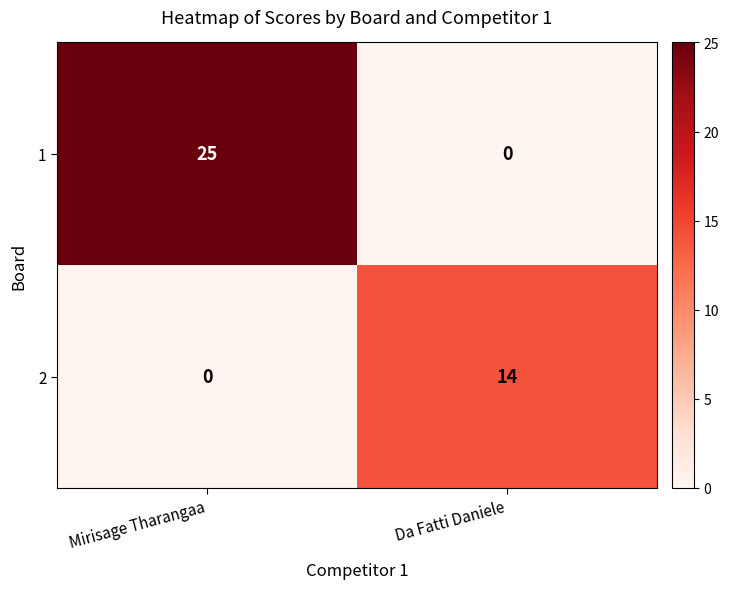

List the series in order of their overall mean, lowest first.

2, 1